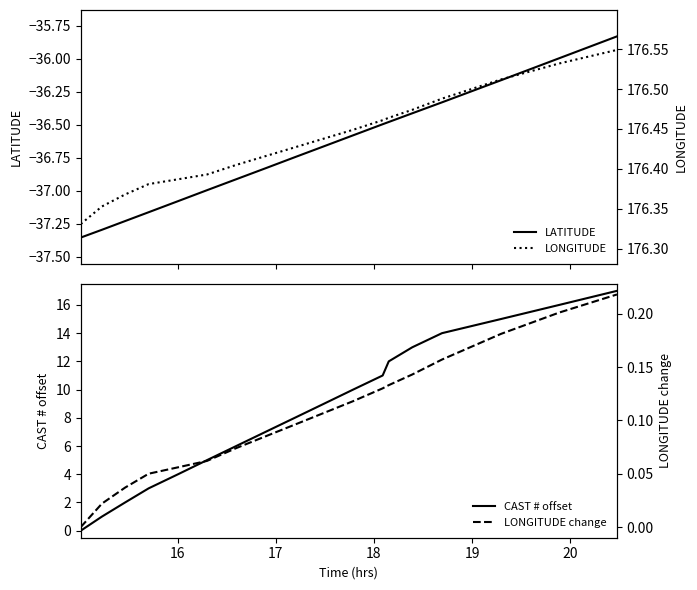

What is the maximum value for CAST # offset?

17